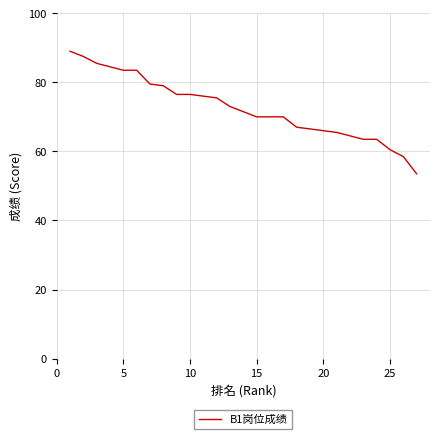

What is the difference between the maximum and minimum values?

35.5